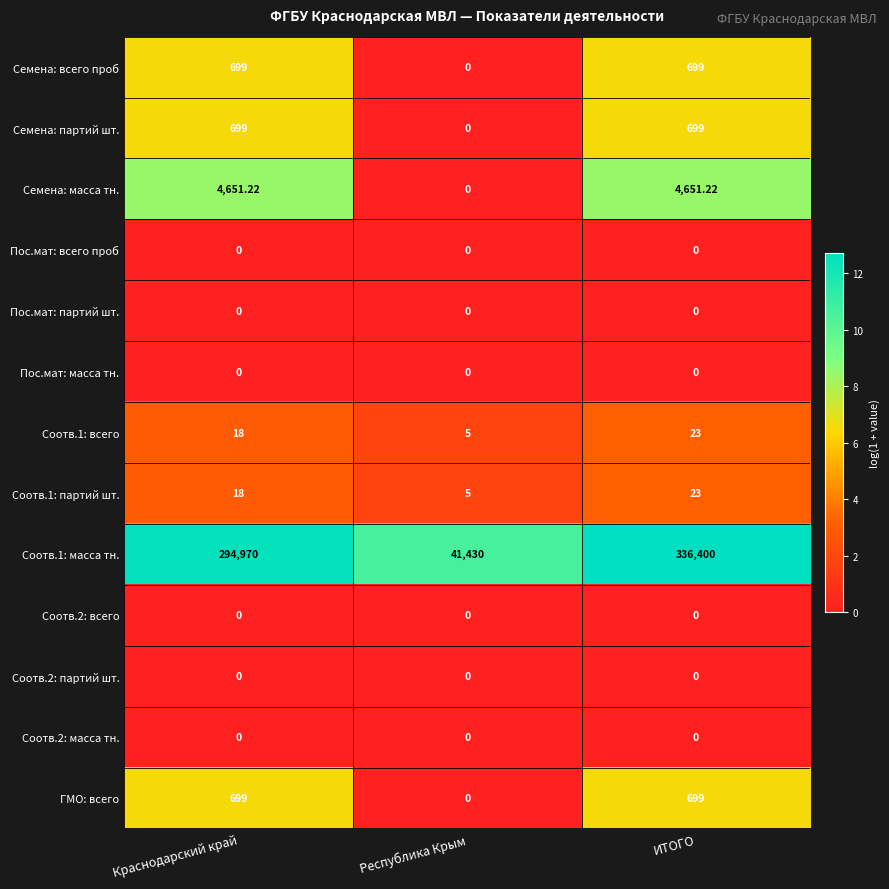

How many distinct data groups are displayed?

13